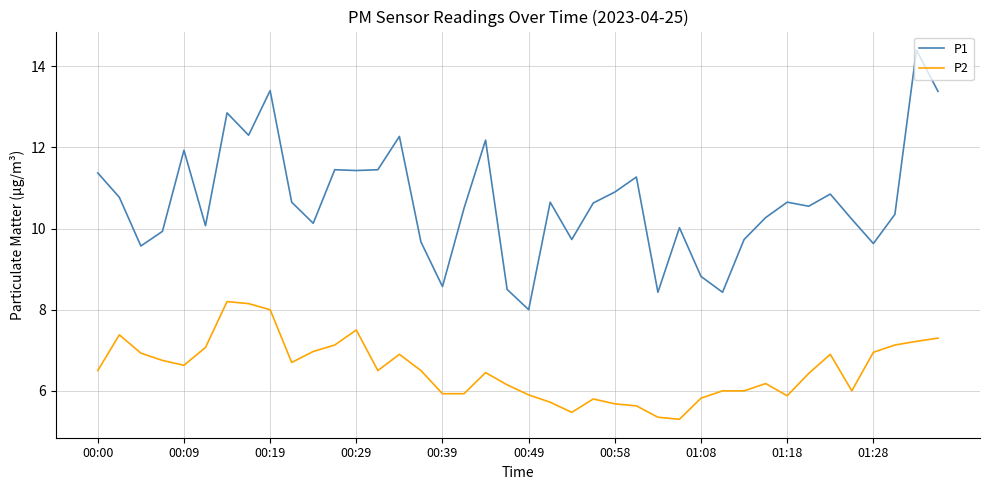

True or false: P1 and P2 intersect in this chart.

False